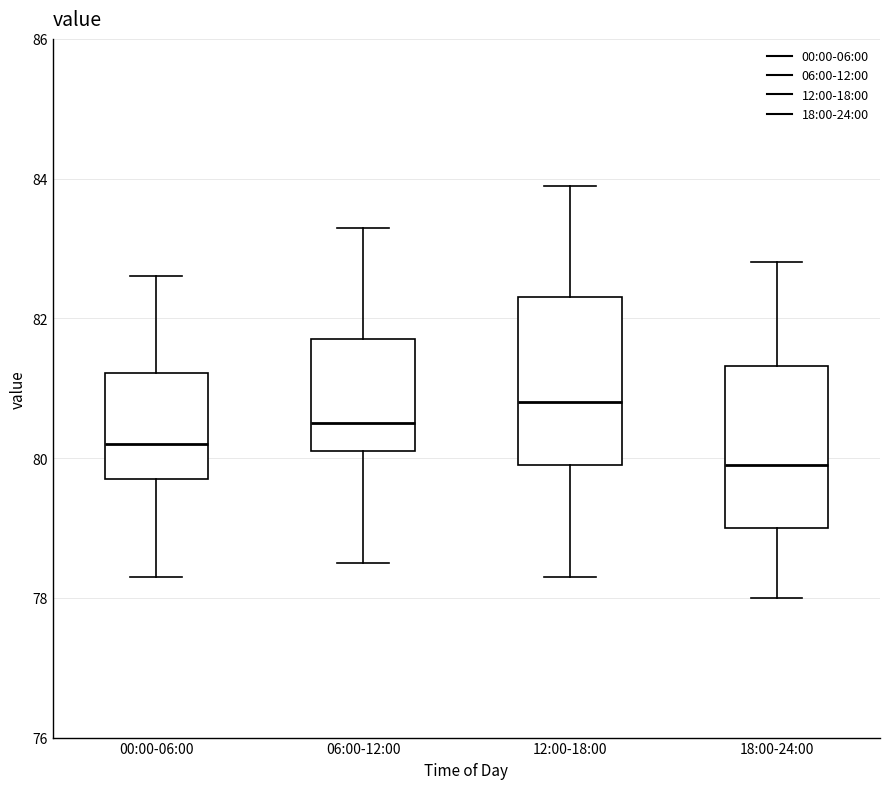

Which box's median line is the highest?

12:00-18:00